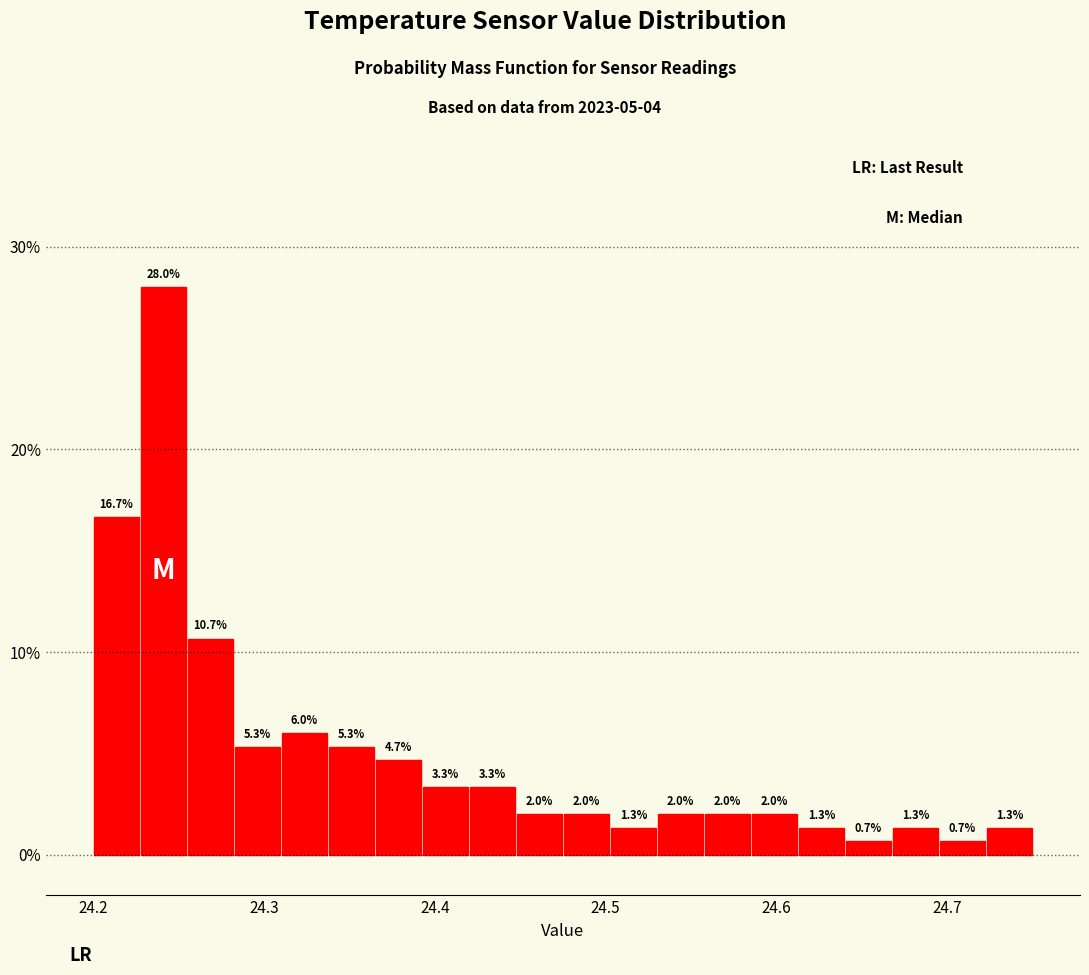

Read against the x-axis, roughly where is the centre of the tallest bar?

24.24